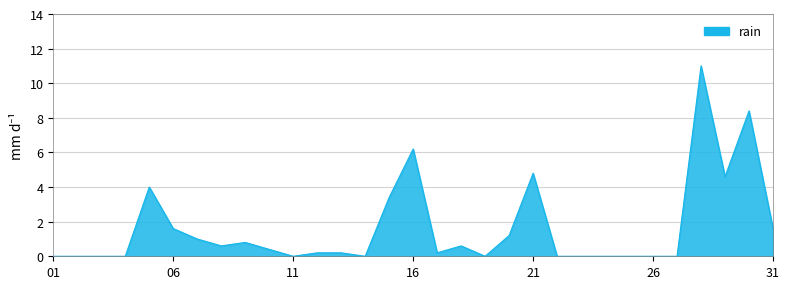

What is the difference between the maximum and minimum values?

11.0